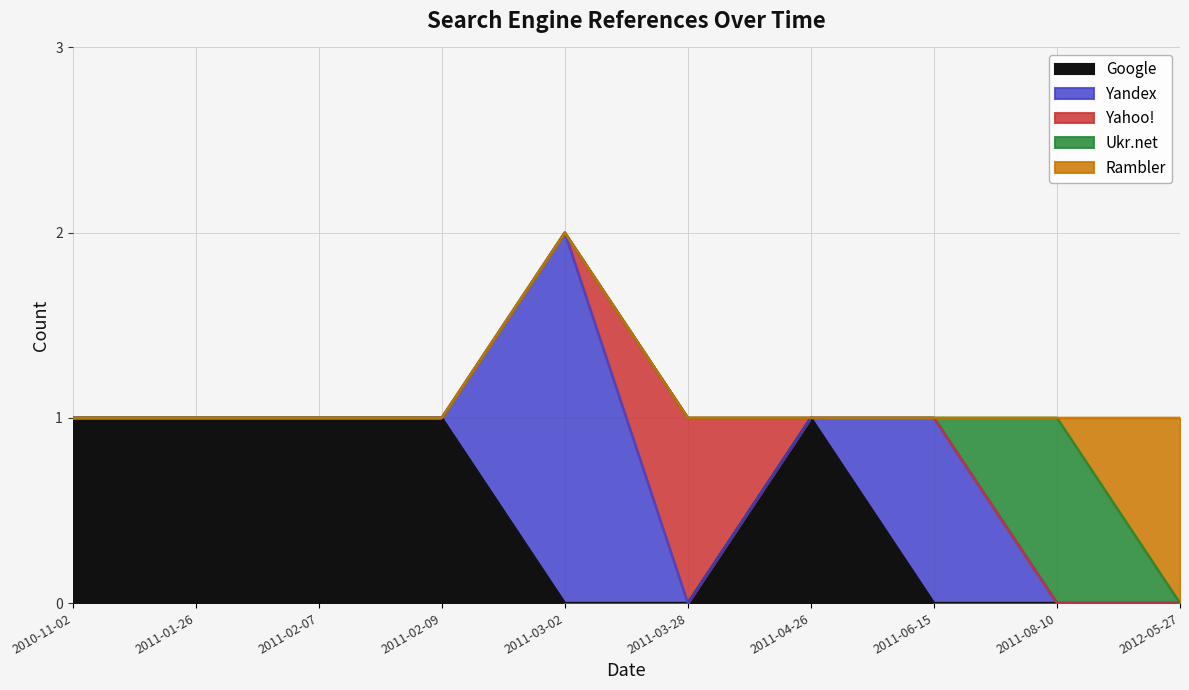

Which label corresponds to the smallest value in the chart?

2011-03-02